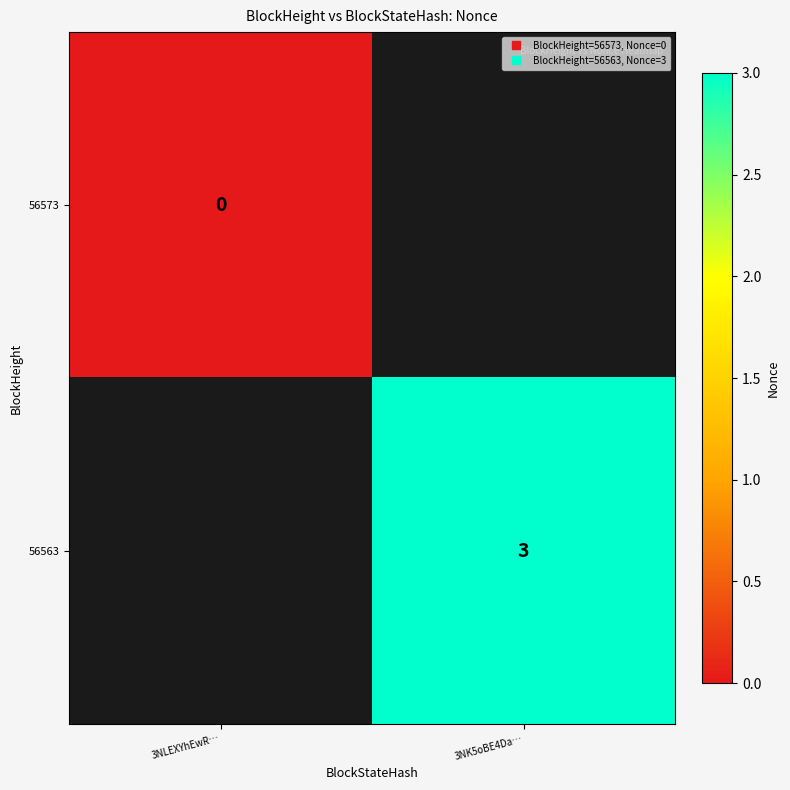

Between 3NLEXYhEwR… and 3NK5oBE4Da…, which is larger?

3NK5oBE4Da…